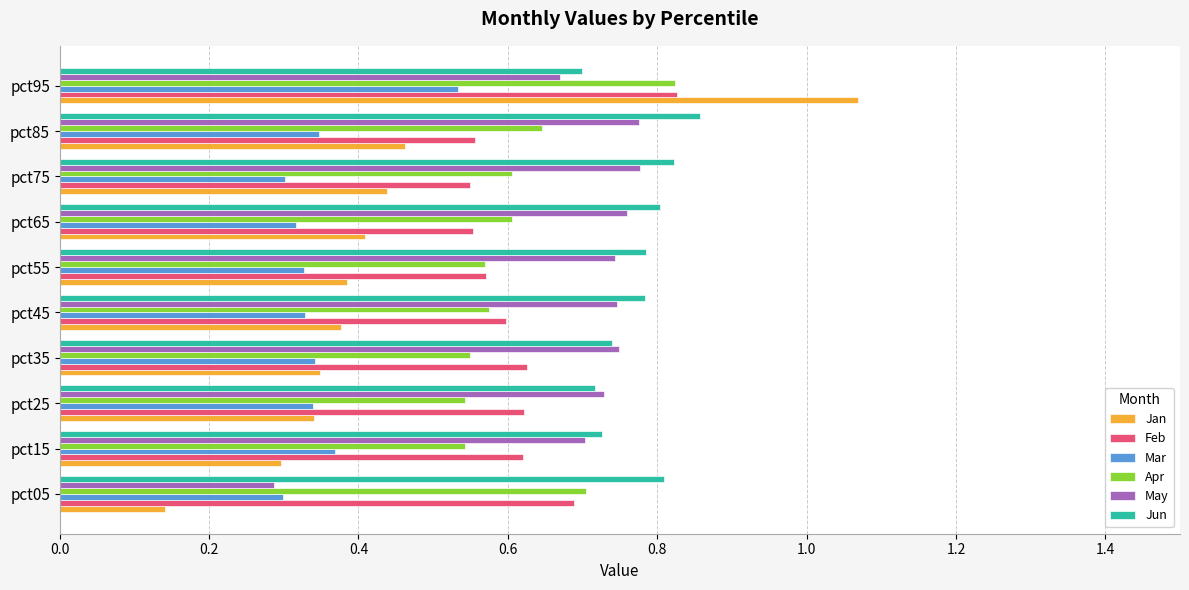

At which category is the sum across all series the highest?

pct95